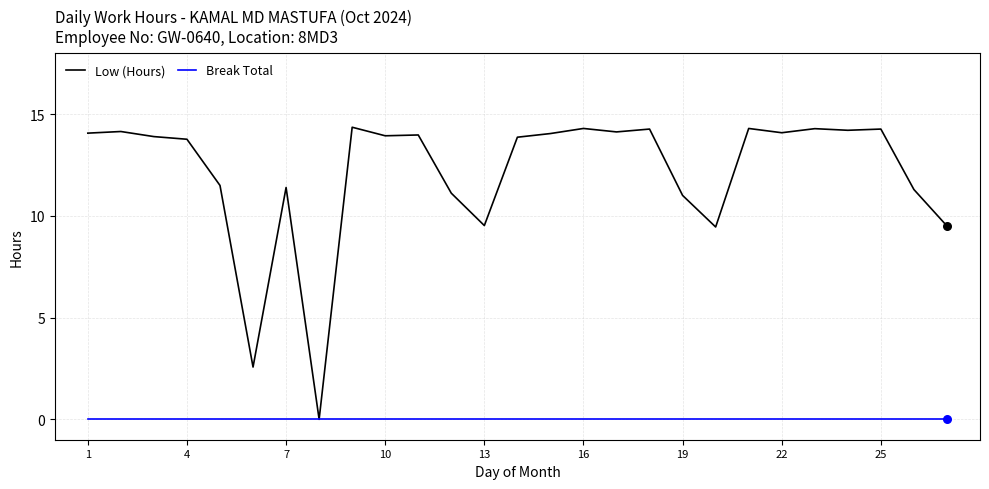

Which series has the largest total across all categories?

Low (Hours)